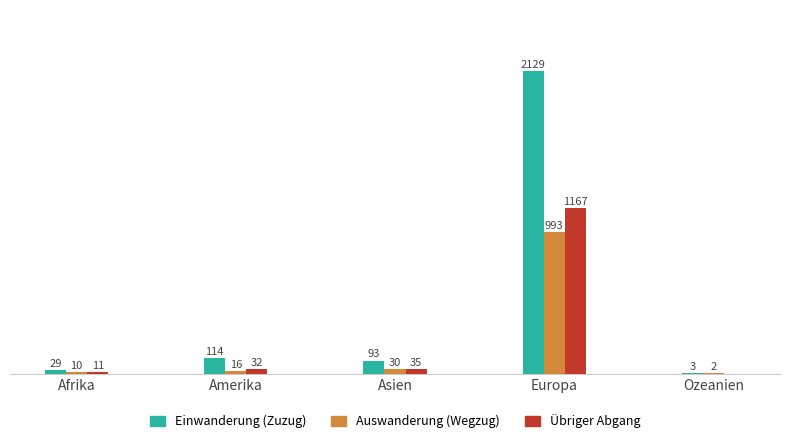

Are the bars grouped side by side (vs. stacked)?

Yes